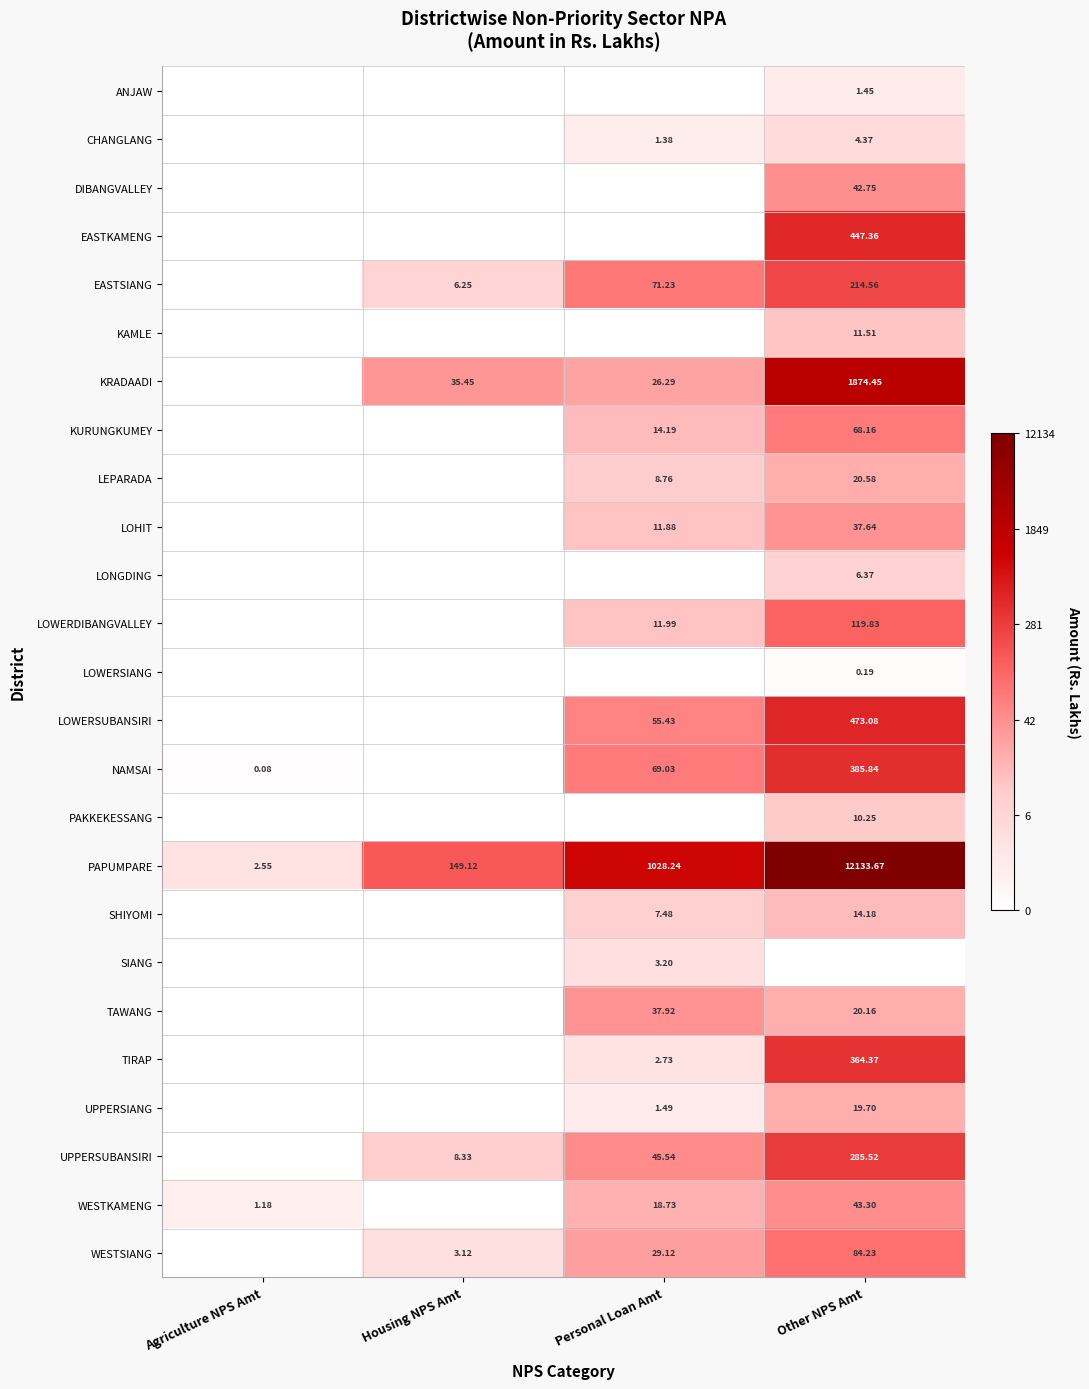

At which label does PAPUMPARE reach its peak?

Other NPS Amt